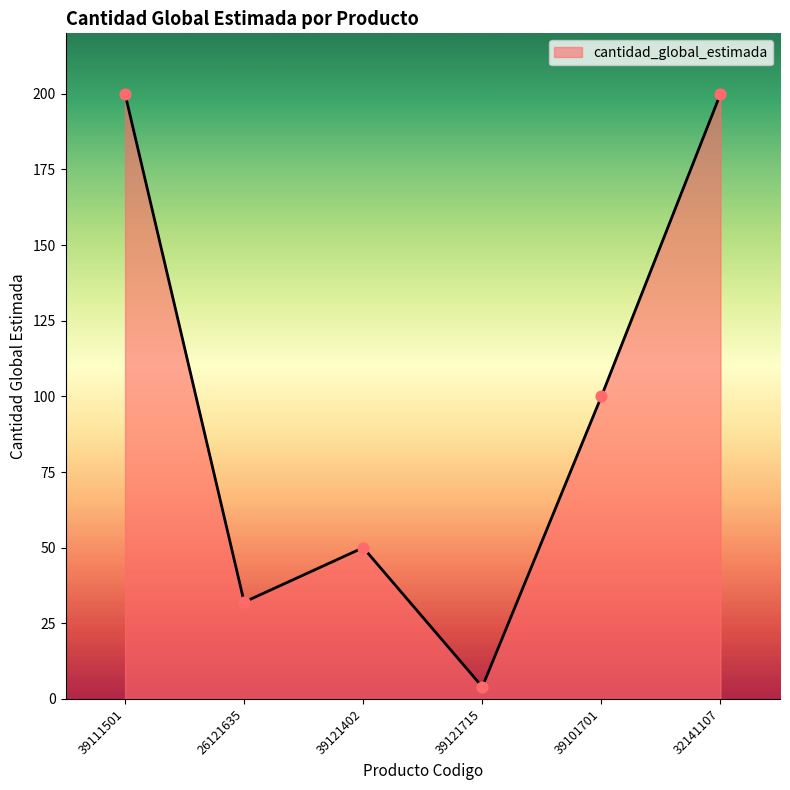

What is the change in value from 39101701 to 32141107?

+100